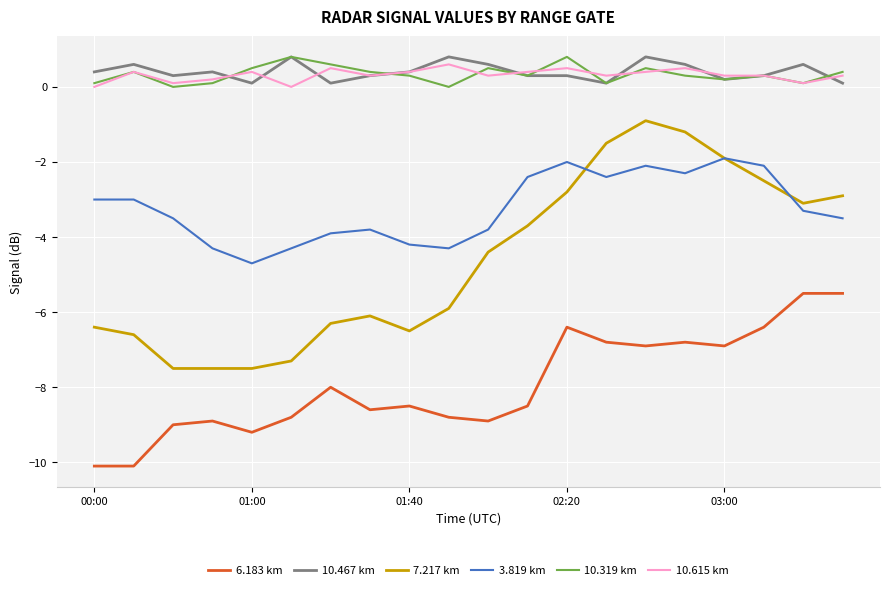

Reading left to right, what are all the values shown in this chart?

6.183 km: -10.1	-10.1	-9.0	-8.9	-9.2	-8.8	-8.0	-8.6	-8.5	-8.8	-8.9	-8.5	-6.4	-6.8	-6.9	-6.8	-6.9	-6.4	-5.5	-5.5
10.467 km: 0.4	0.6	0.3	0.4	0.1	0.8	0.1	0.3	0.4	0.8	0.6	0.3	0.3	0.1	0.8	0.6	0.2	0.3	0.6	0.1
7.217 km: -6.4	-6.6	-7.5	-7.5	-7.5	-7.3	-6.3	-6.1	-6.5	-5.9	-4.4	-3.7	-2.8	-1.5	-0.9	-1.2	-1.9	-2.5	-3.1	-2.9
3.819 km: -3.0	-3.0	-3.5	-4.3	-4.7	-4.3	-3.9	-3.8	-4.2	-4.3	-3.8	-2.4	-2.0	-2.4	-2.1	-2.3	-1.9	-2.1	-3.3	-3.5
10.319 km: 0.1	0.4	0.0	0.1	0.5	0.8	0.6	0.4	0.3	0.0	0.5	0.3	0.8	0.1	0.5	0.3	0.2	0.3	0.1	0.4
10.615 km: 0.0	0.4	0.1	0.2	0.4	0.0	0.5	0.3	0.4	0.6	0.3	0.4	0.5	0.3	0.4	0.5	0.3	0.3	0.1	0.3